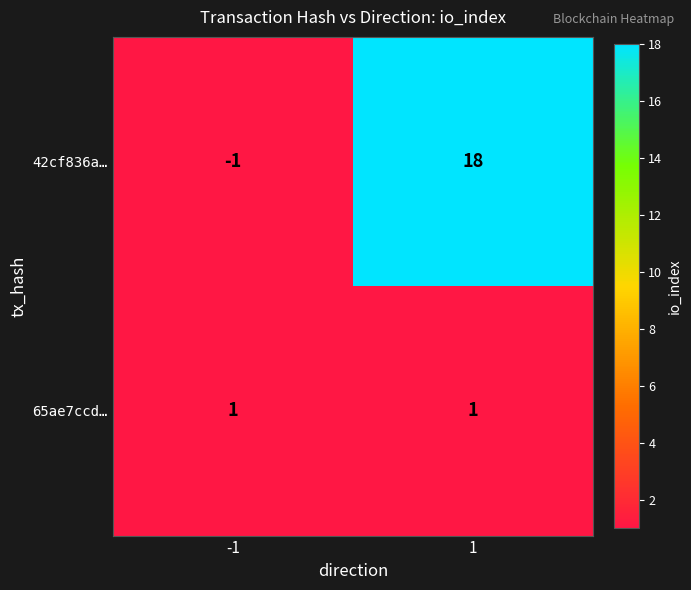

How many data points does each series have?

2